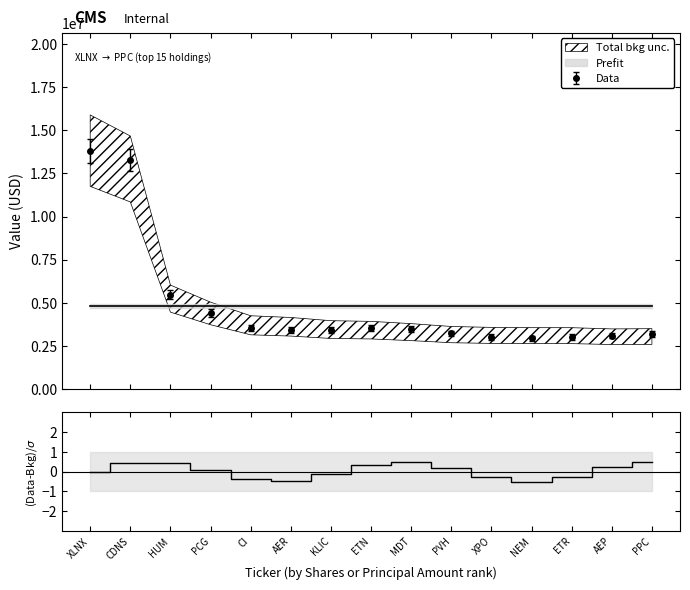

What is the label of the 6th point from the left?

AER